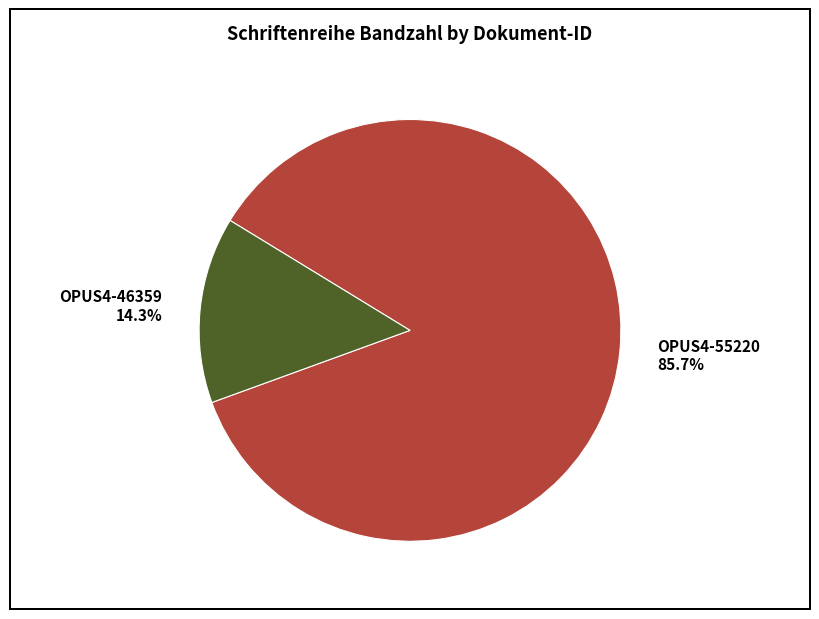

To the nearest percent, what is the difference between the largest and smallest slice percentages?

71%